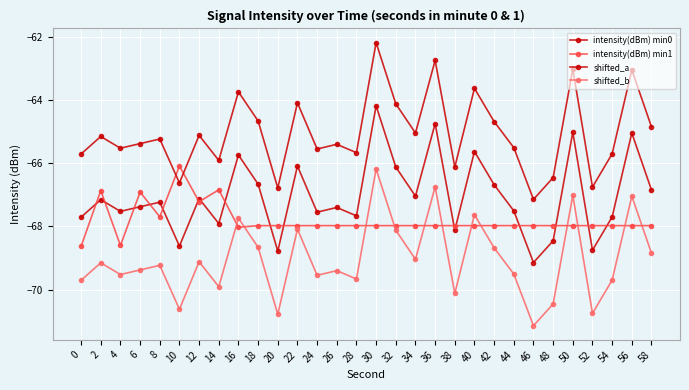

Which series has the largest total across all categories?

shifted_a